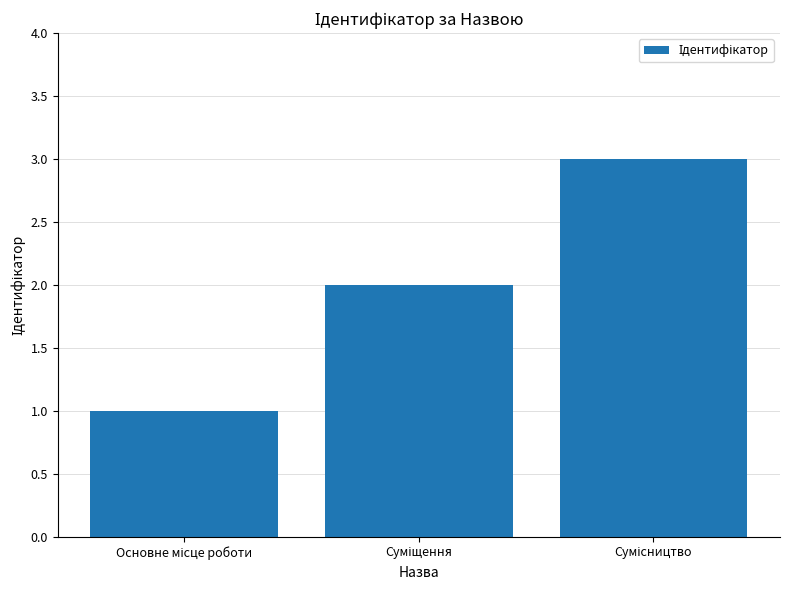

What is the sum of all values?

6